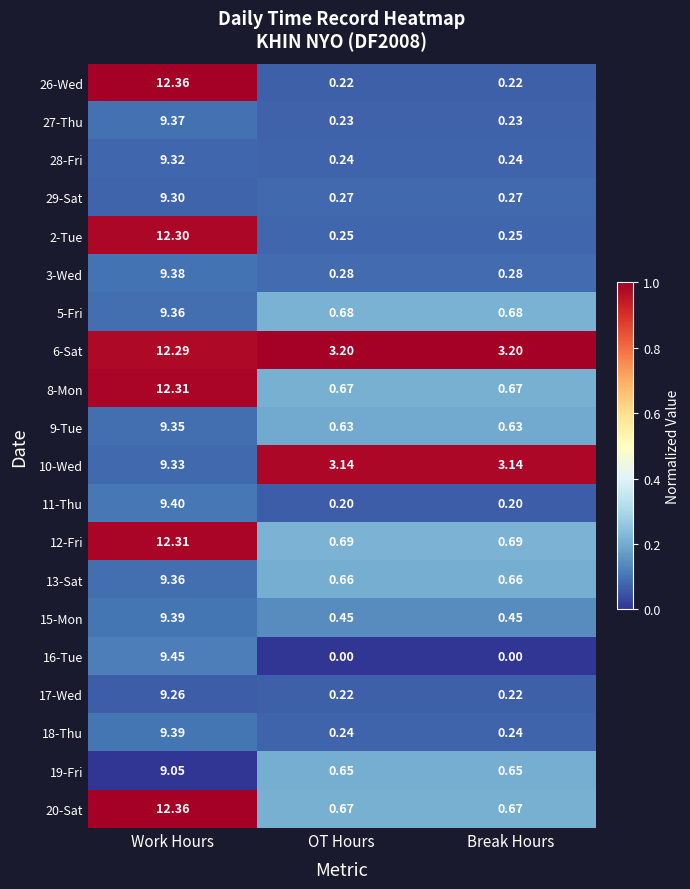

Is the value of 16-Tue at Break Hours greater than the value of 28-Fri at Work Hours?

No